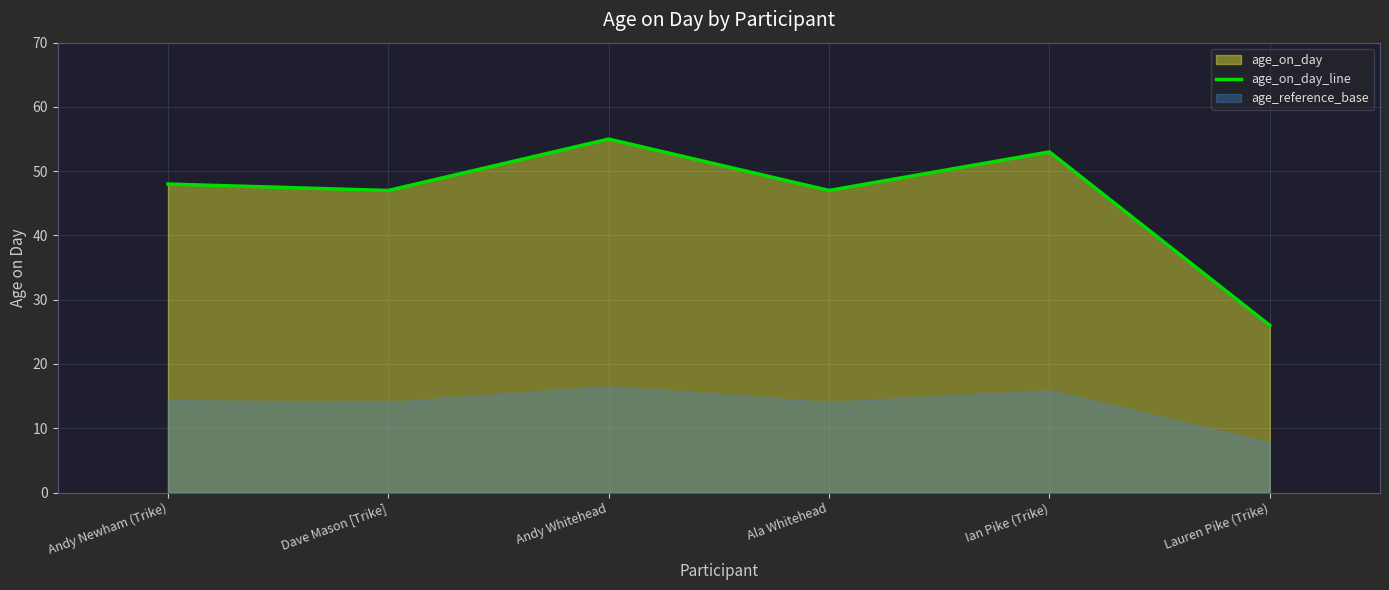

True or false: there are more than 1 points higher than both neighbors.

True